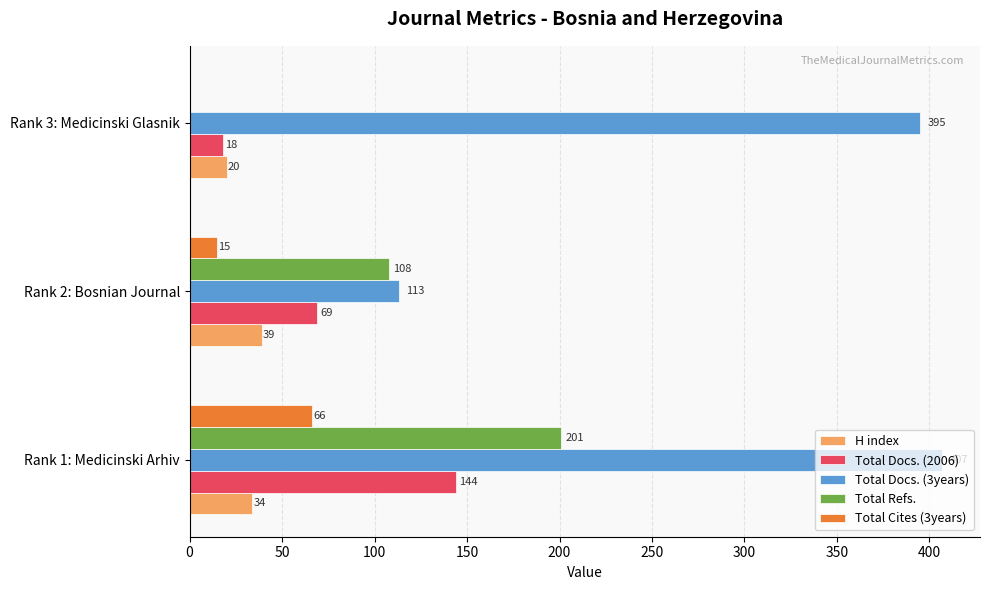

Count the number of categories in the chart.

3